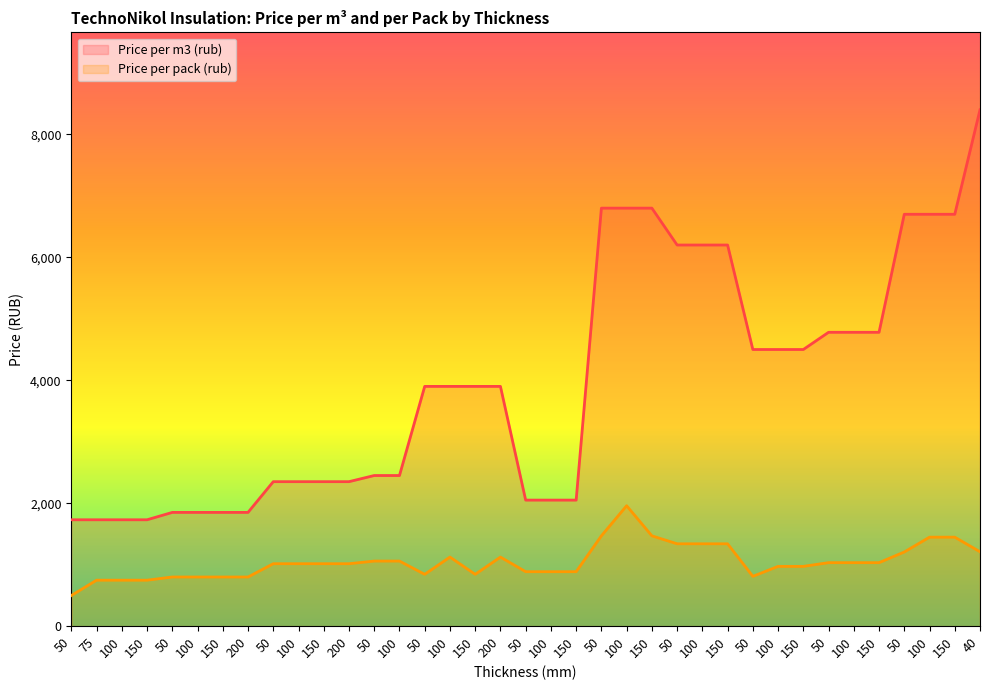

Which series changed the most between 100 and 50?

Price per m3 (rub)